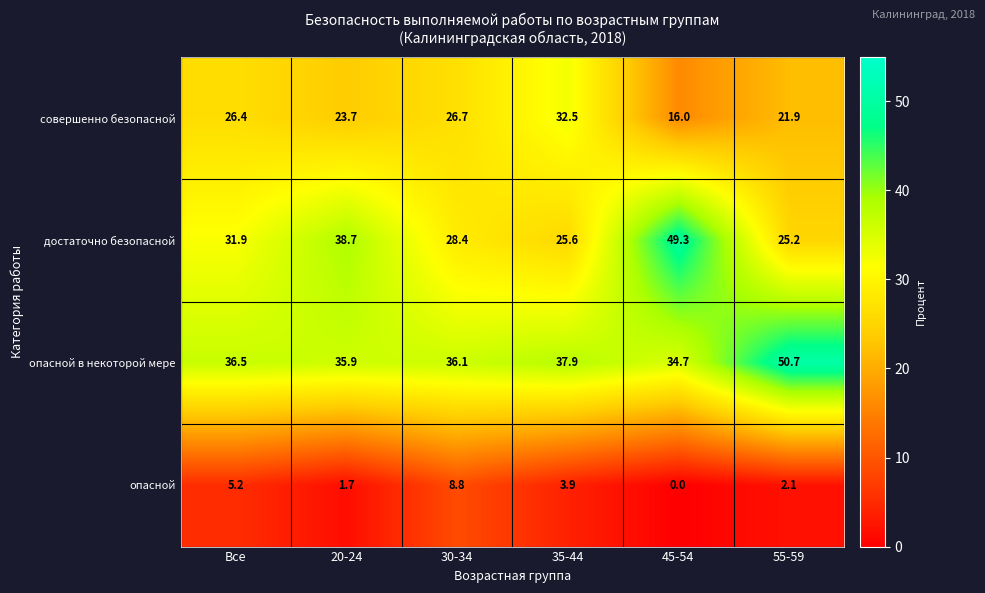

Which series has the widest spread of values?

достаточно безопасной